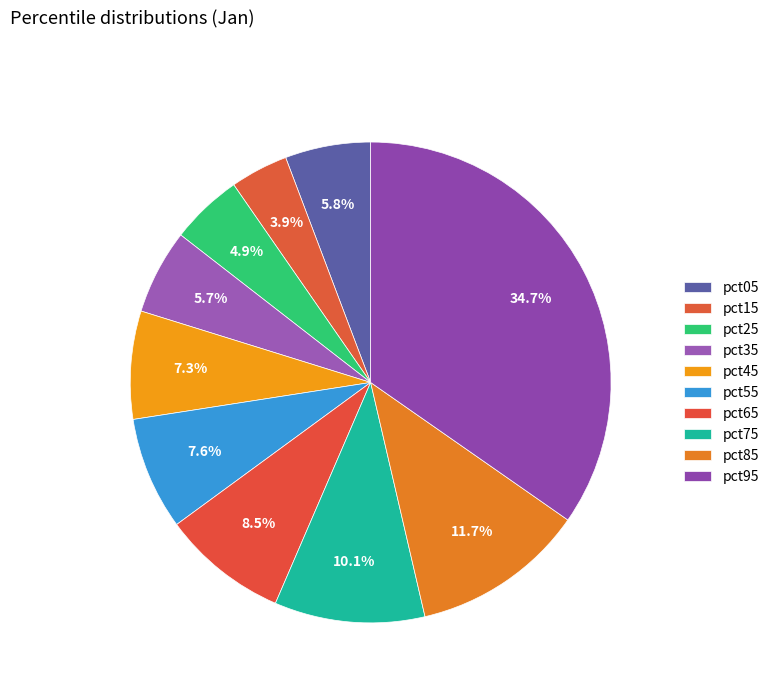

How many slices are in this pie chart?

10